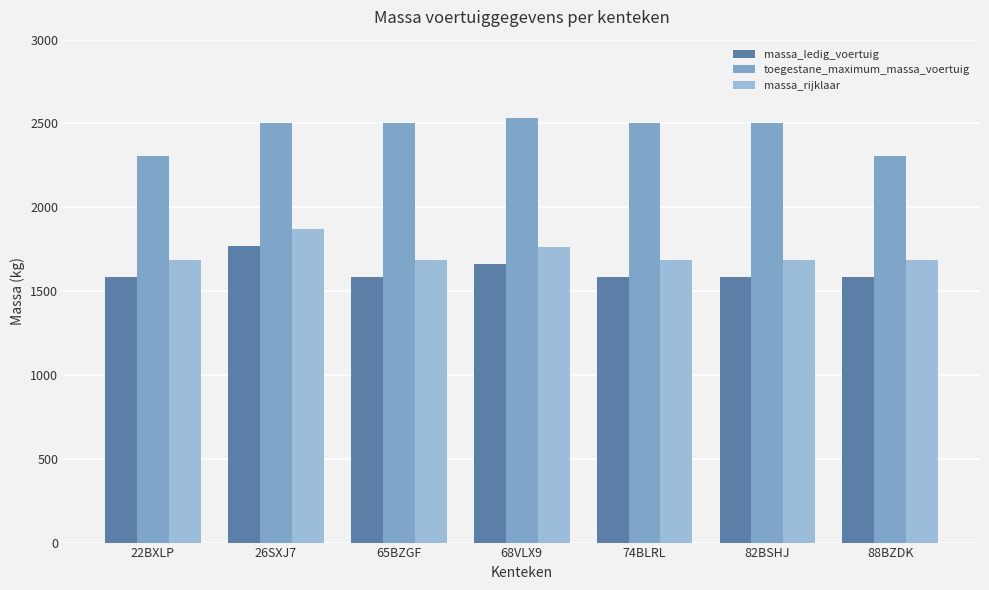

At which category is the sum across all series the highest?

26SXJ7